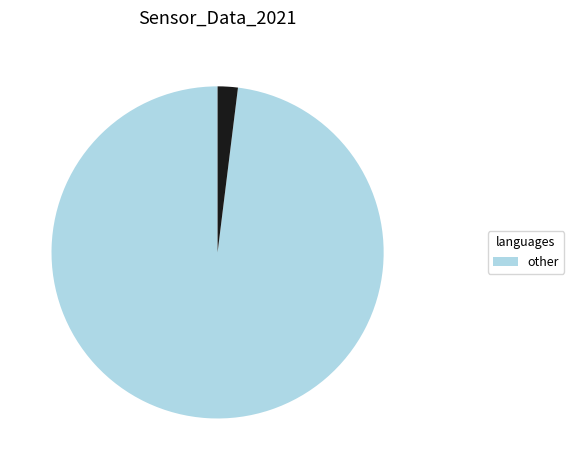

Is there a majority slice in this chart?

Yes